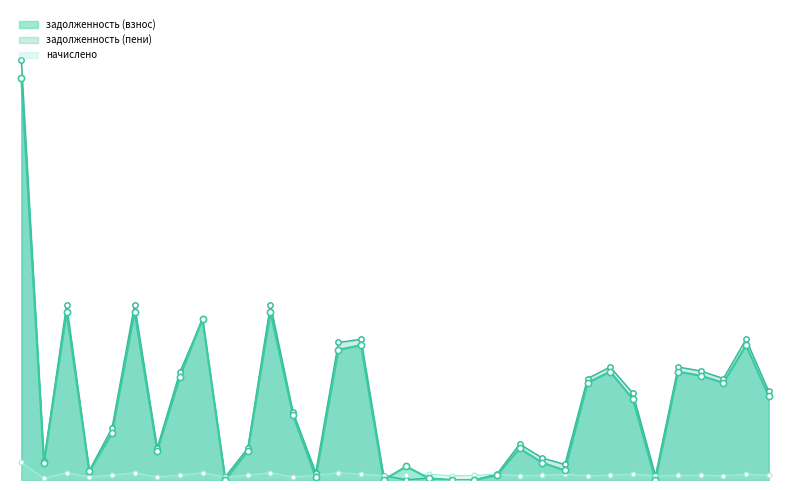

Which series contains the highest Y value?

задолженность (пени)